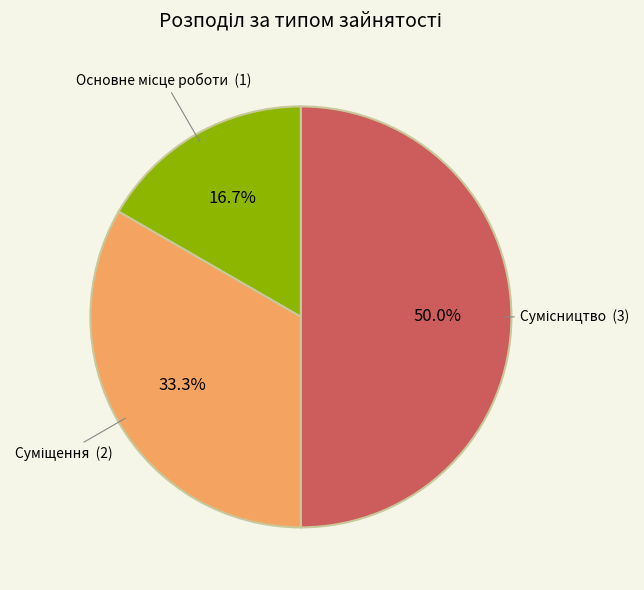

Which slice is the largest?

Сумісництво